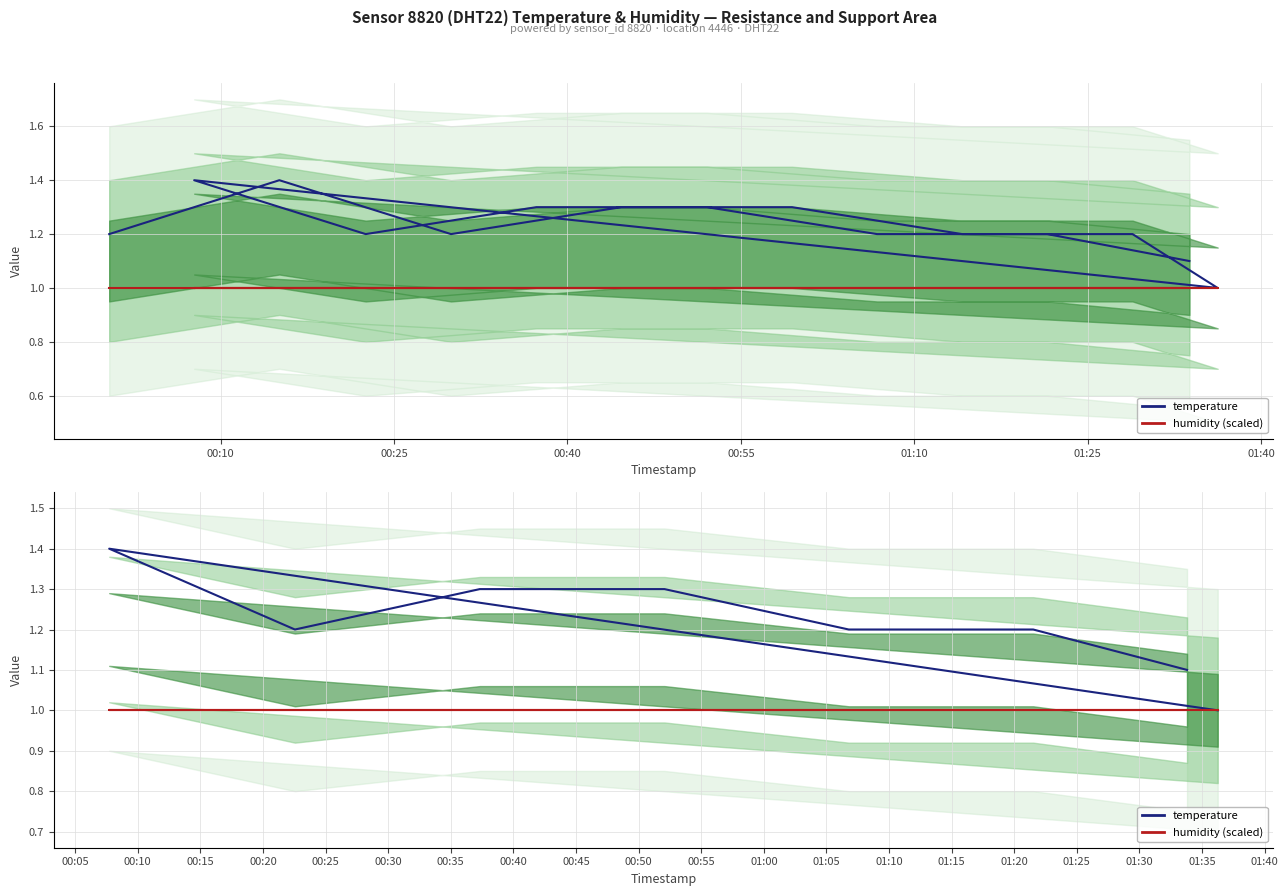

The value of humidity (scaled) at 01:10 is 1.4. True or false?

False